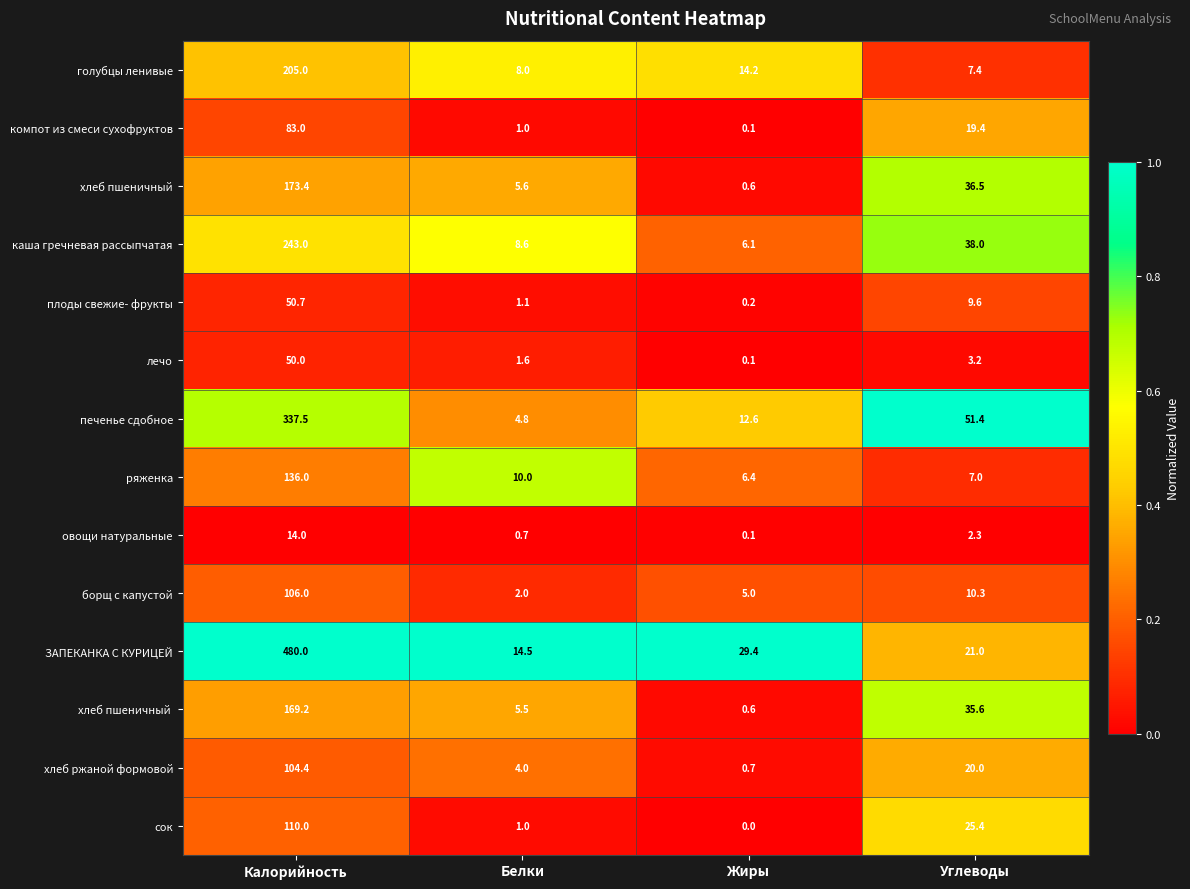

What is the total value across all series at Углеводы?

287.1